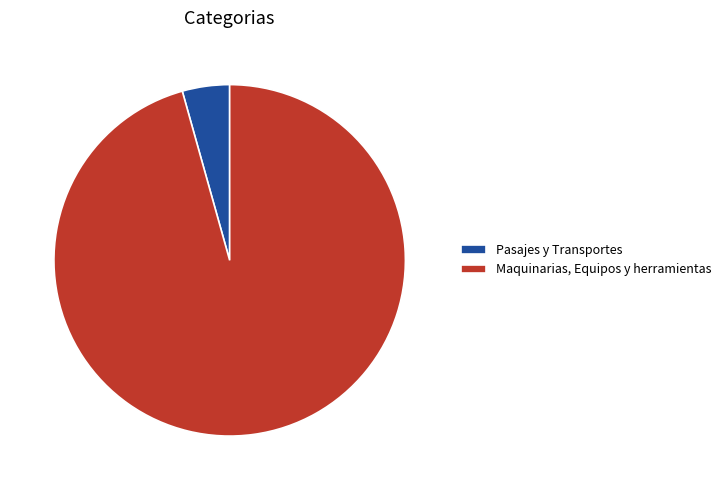

What is the smallest slice in the pie chart?

Pasajes y Transportes